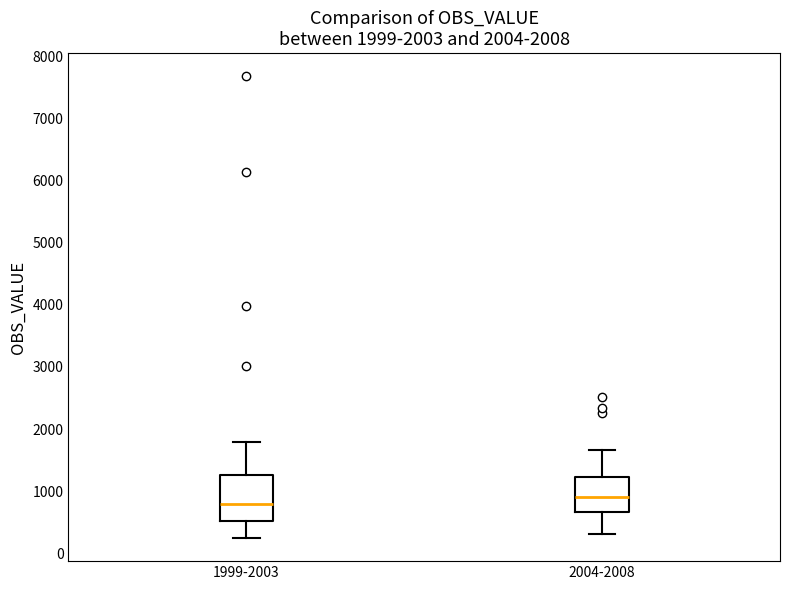

Which box's median line is the lowest?

1999-2003